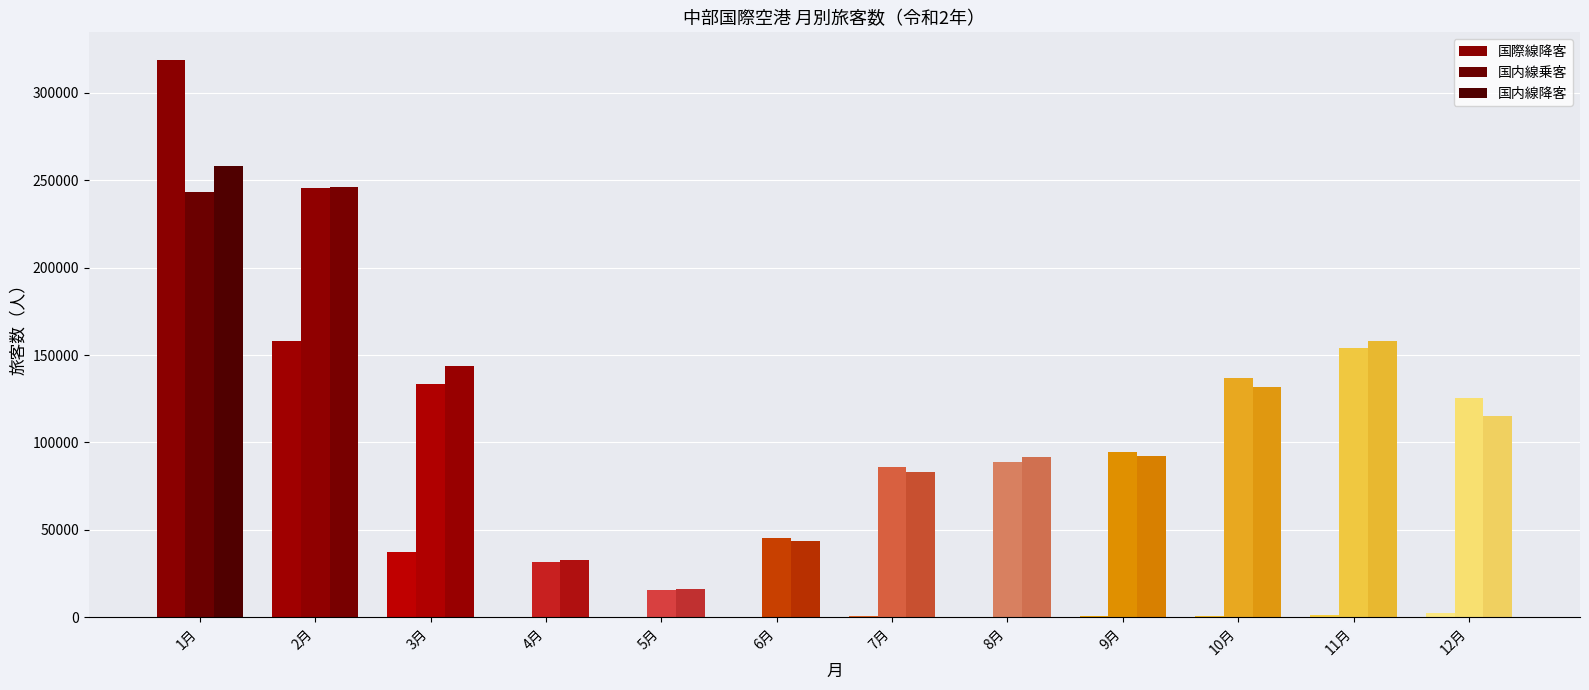

What value does the 国内線降客 series have at 11月, to the nearest 10?

157760